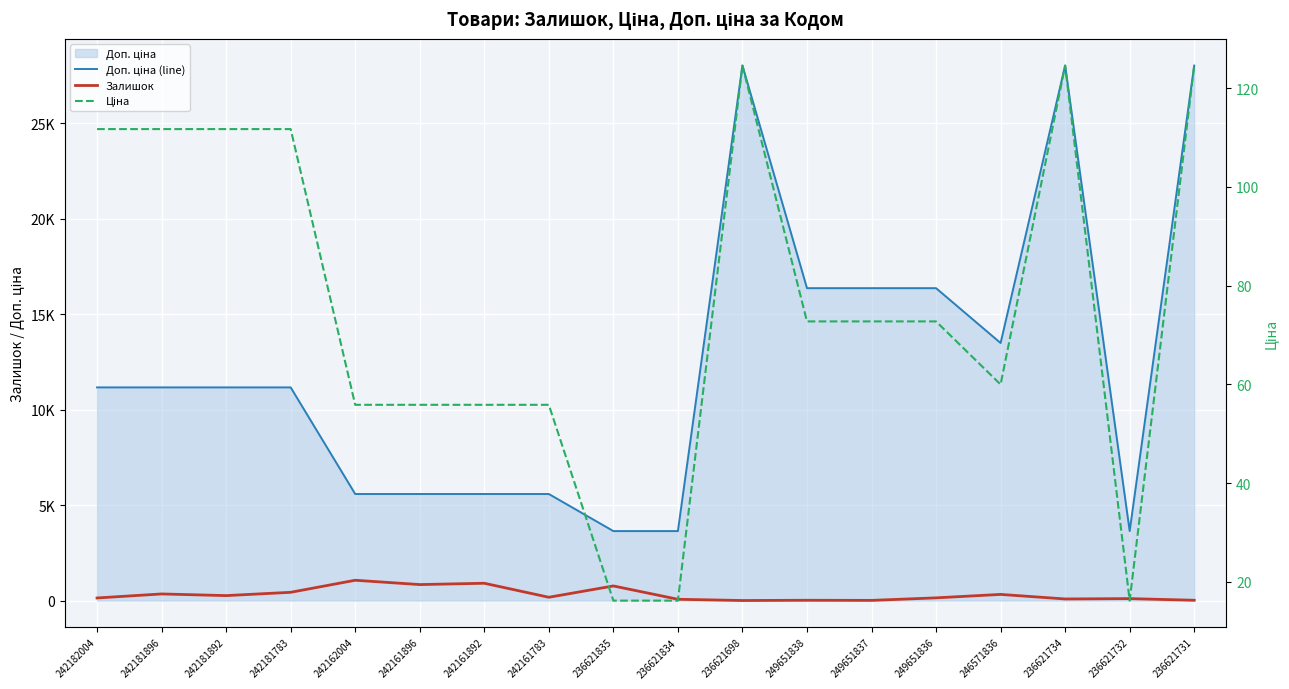

What is the greatest value displayed?

28026.0